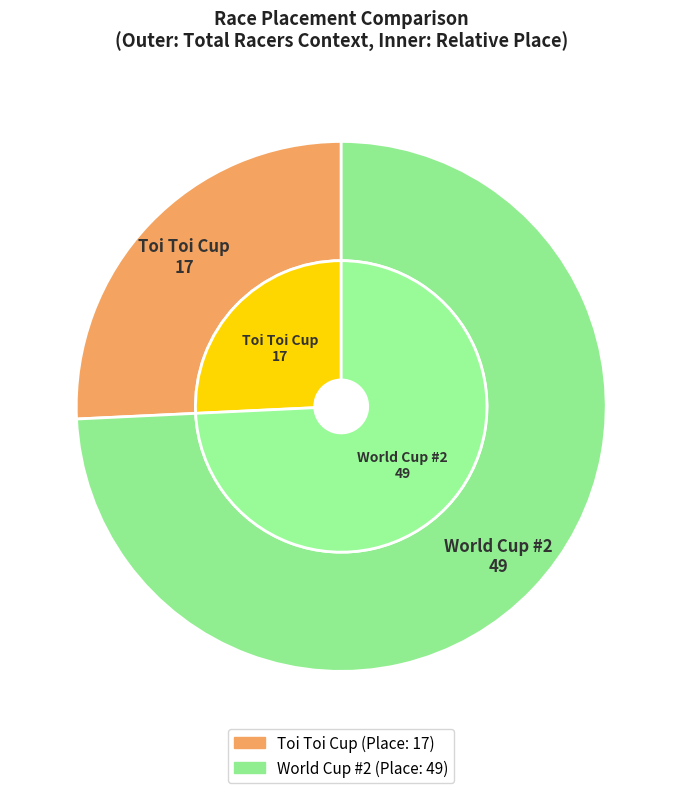

What portion of the pie excludes Toi Toi Cup?

74.2%